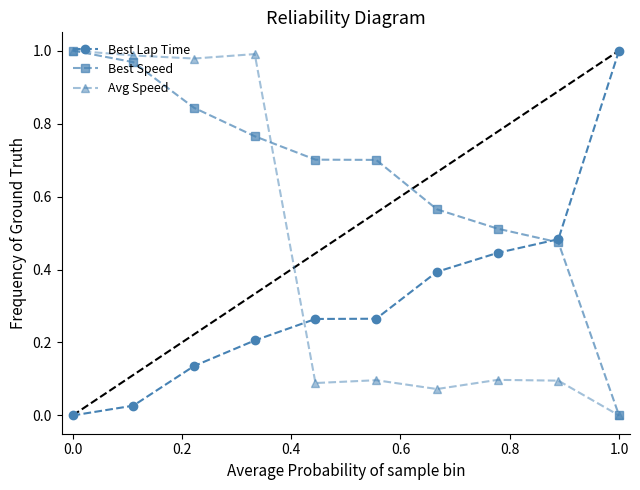

True or false: Best Lap Time and Avg Speed cross at least once.

True